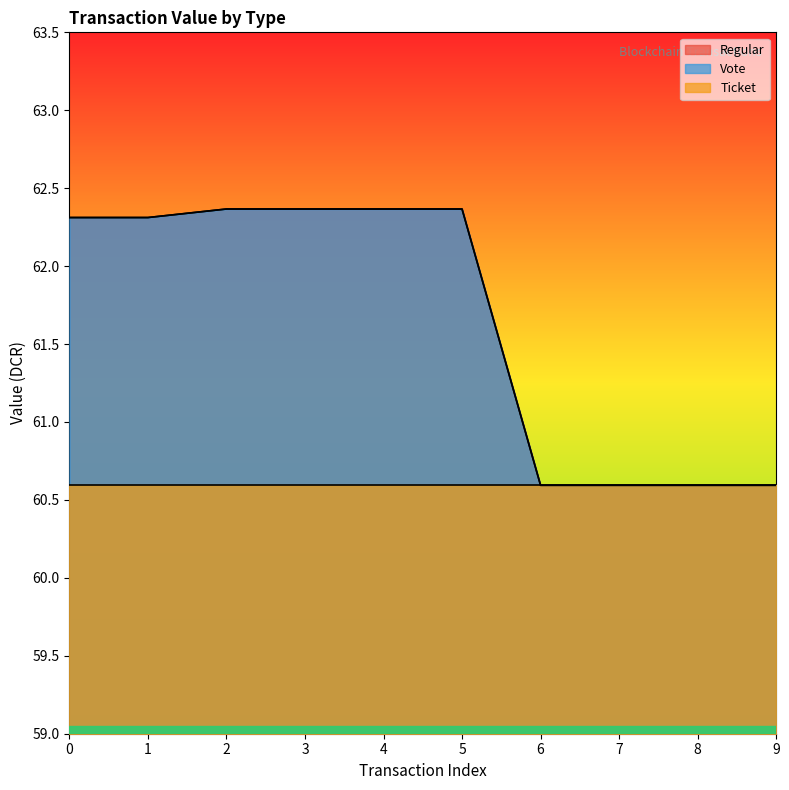

Does the chart display data point markers on the line(s)?

No